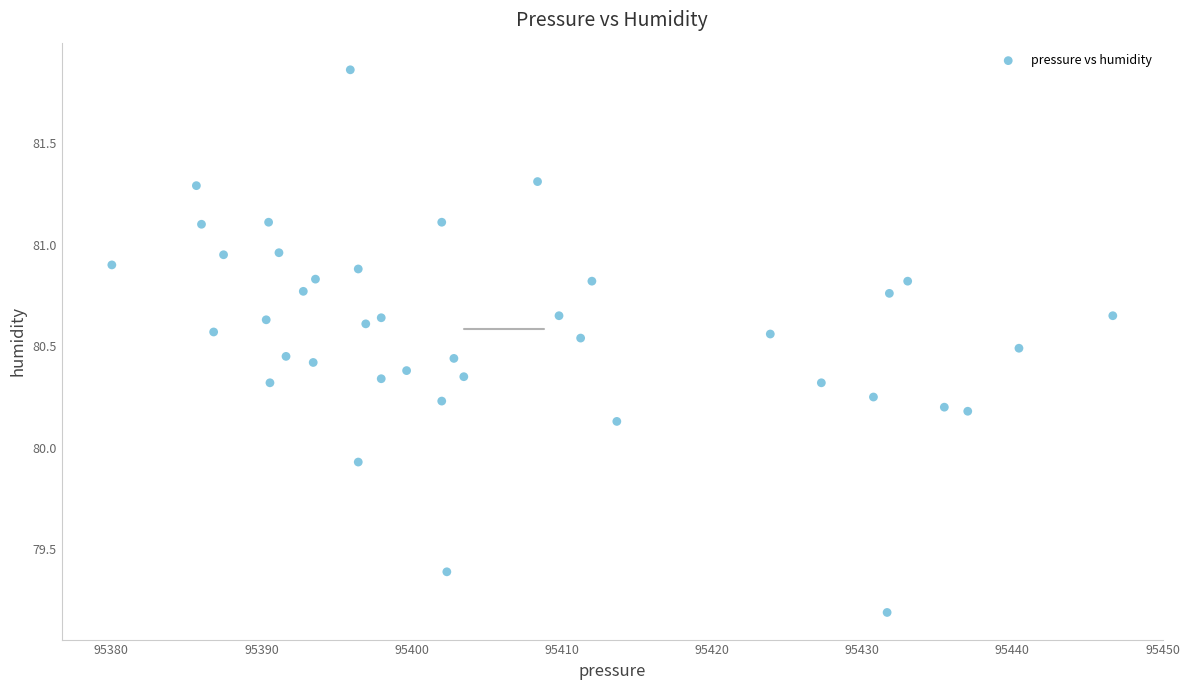

What is the range of Y values (max minus min)?

2.7